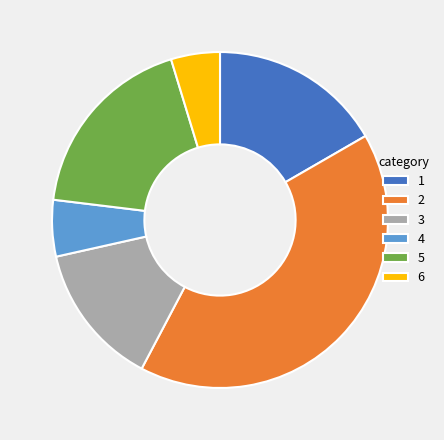

Rank the categories by value from highest to lowest.

2, 5, 1, 3, 4, 6